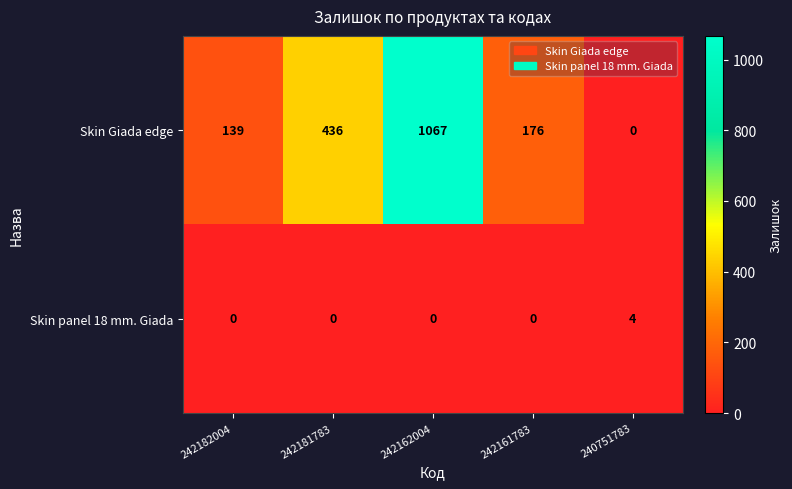

List the series in order of their overall mean, highest first.

Skin Giada edge, Skin panel 18 mm. Giada